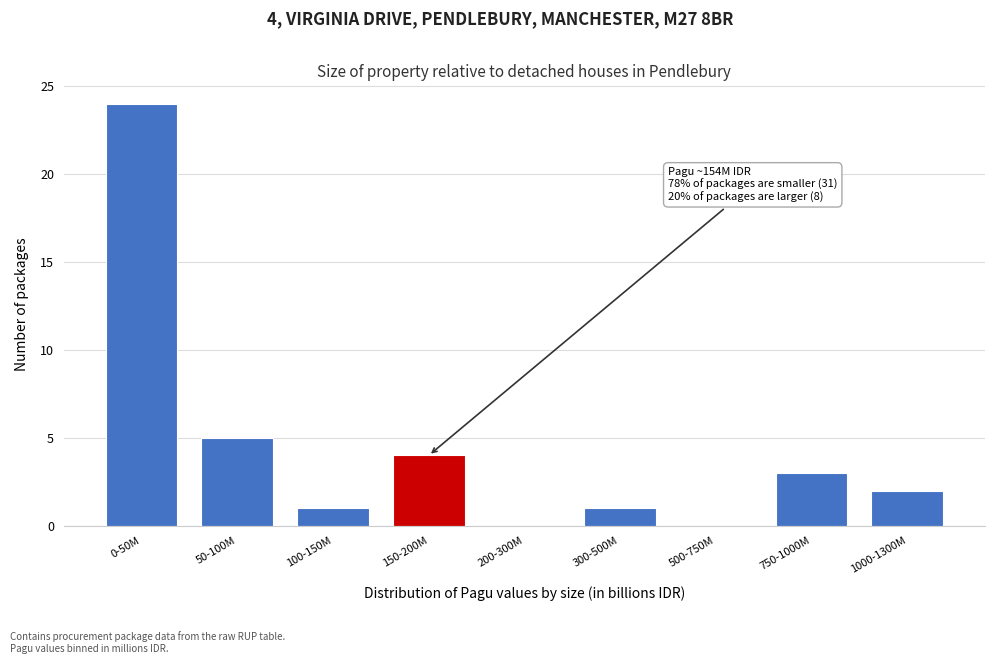

Reading left to right, what are all the values shown in this chart?

0-50M=24	50-100M=5	100-150M=1	150-200M=4	200-300M=0	300-500M=1	500-750M=0	750-1000M=3	1000-1300M=2